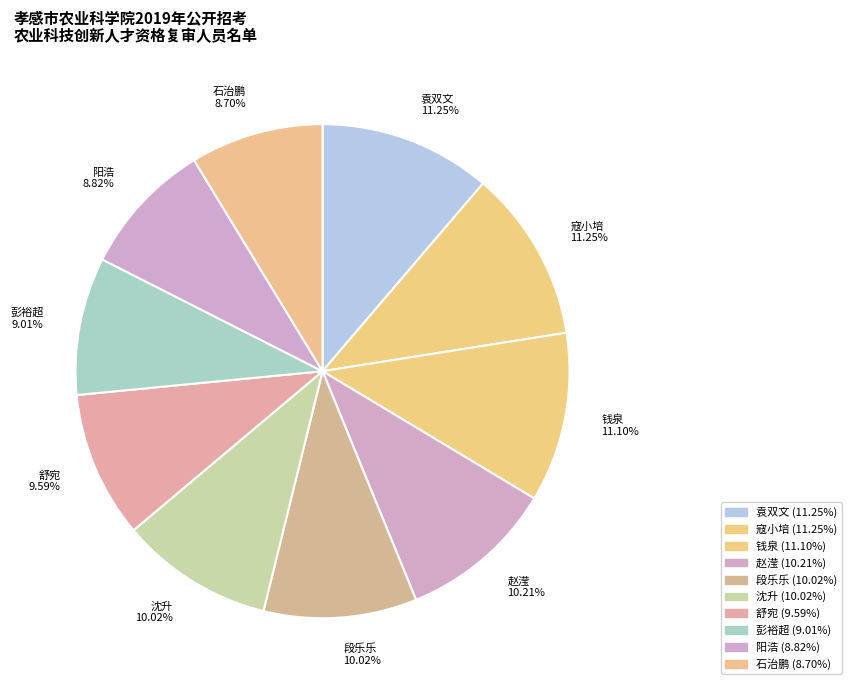

Between 彭裕超 and 袁双文, which is larger?

袁双文